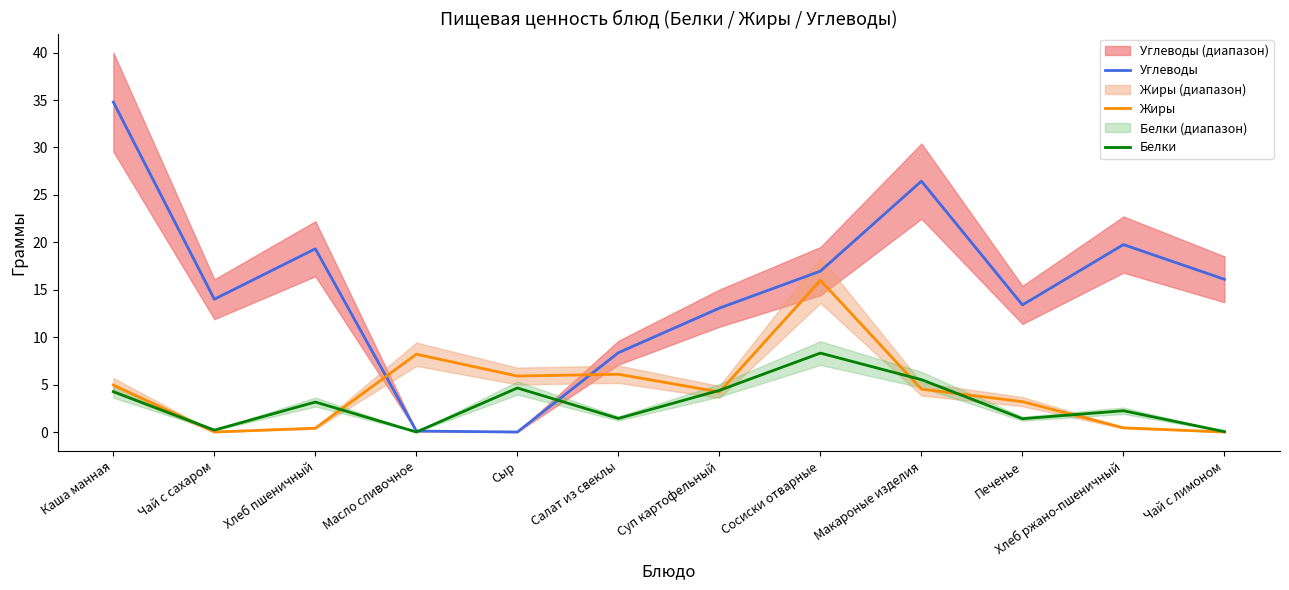

At which category is the sum across all series the highest?

Каша манная